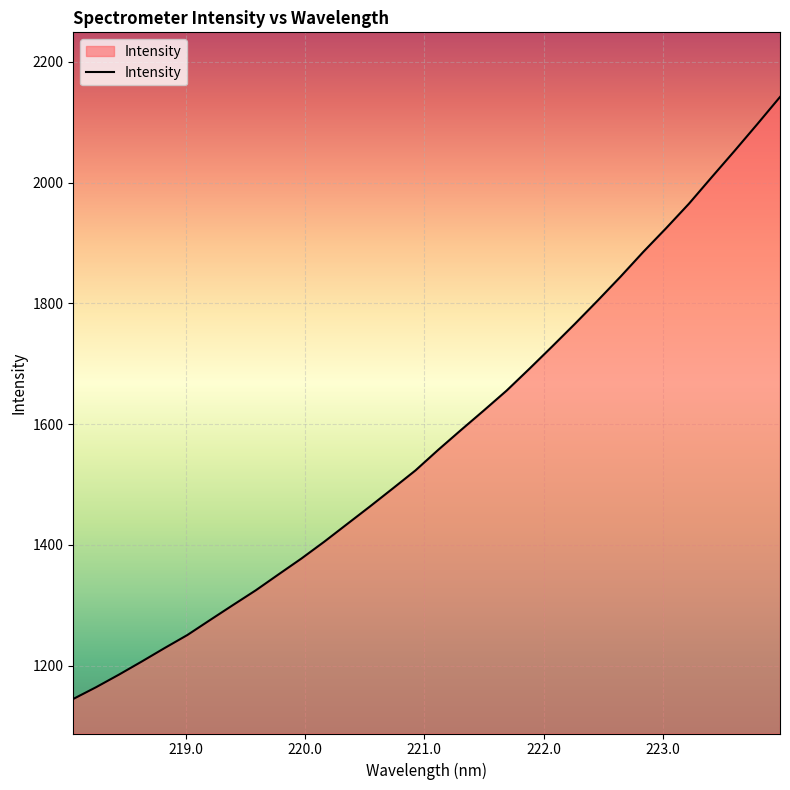

What is the difference between the maximum and minimum values?

997.0